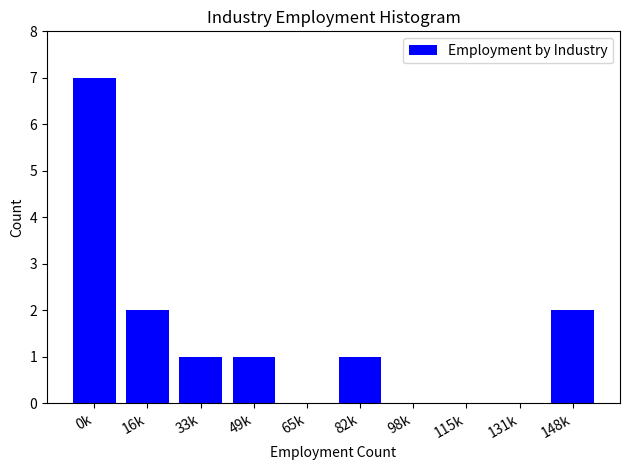

Reading left to right, list all the values displayed in this chart.

0k=7	16k=2	33k=1	49k=1	65k=0	82k=1	98k=0	115k=0	131k=0	148k=2